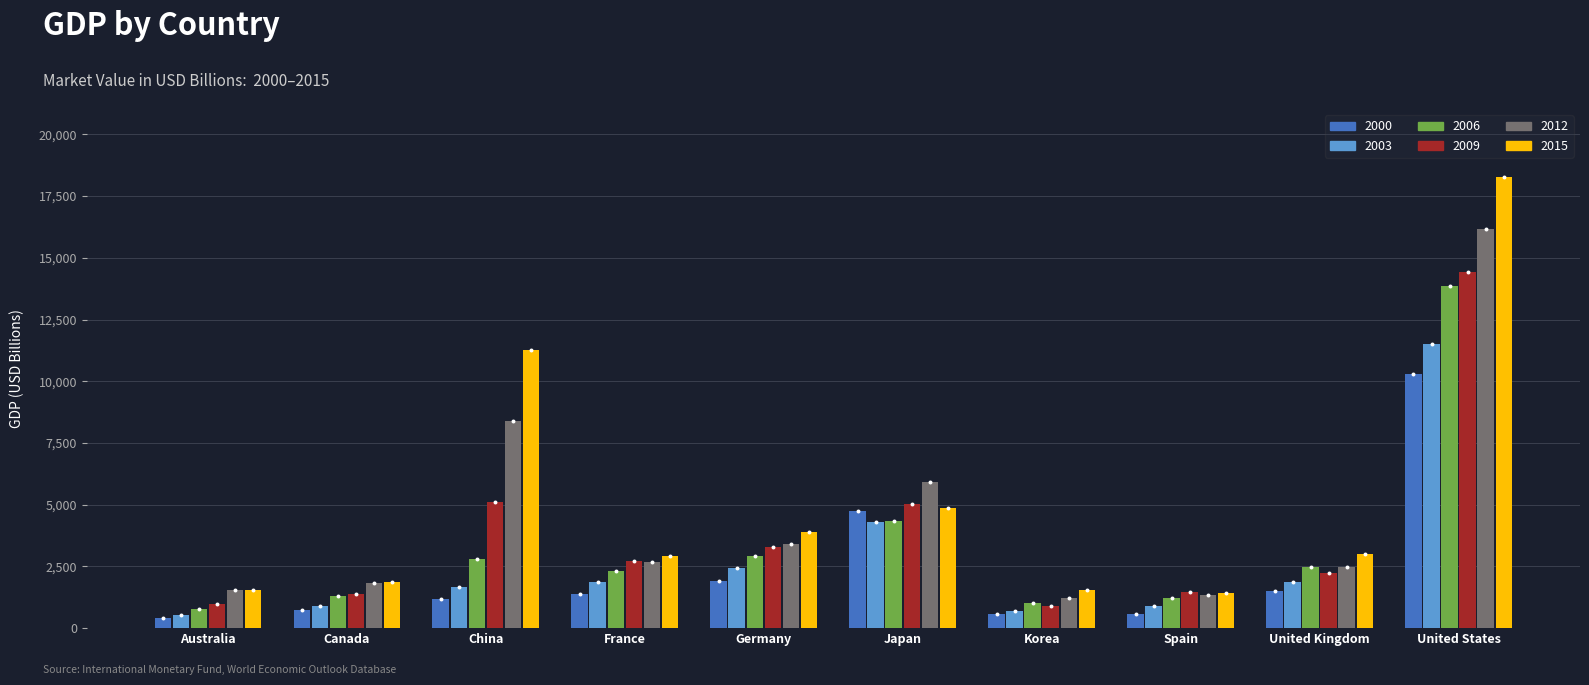

What is the total value across all series at Korea?

5939.3